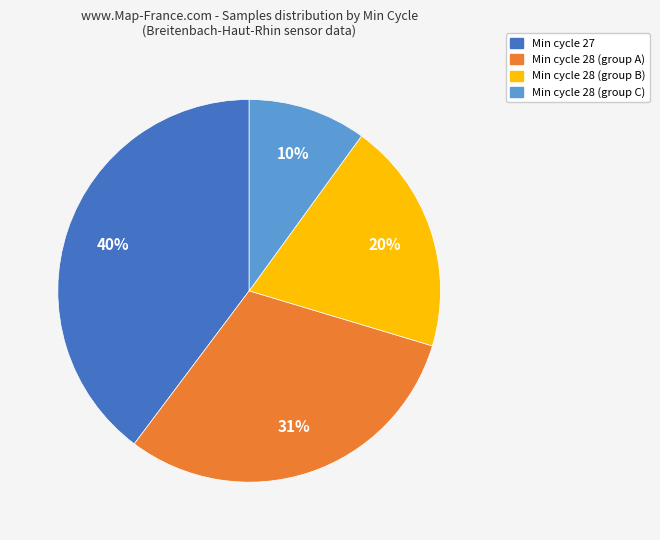

Does Min cycle 28 (group A) account for over 50% of the chart?

No